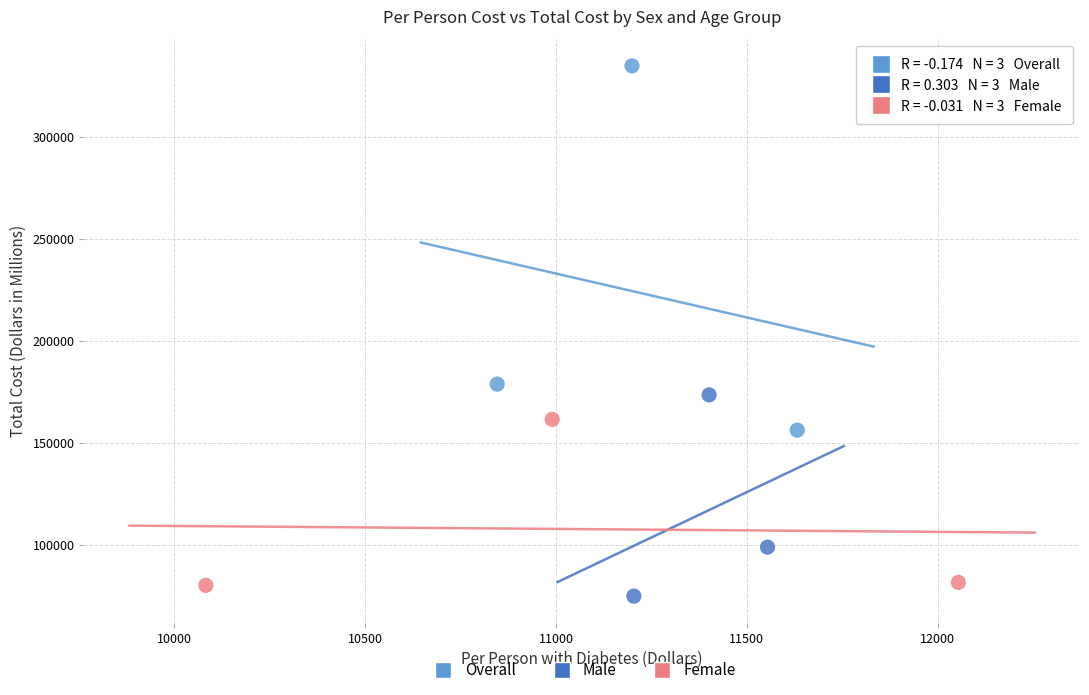

Which series has the widest spread of Y values?

Overall